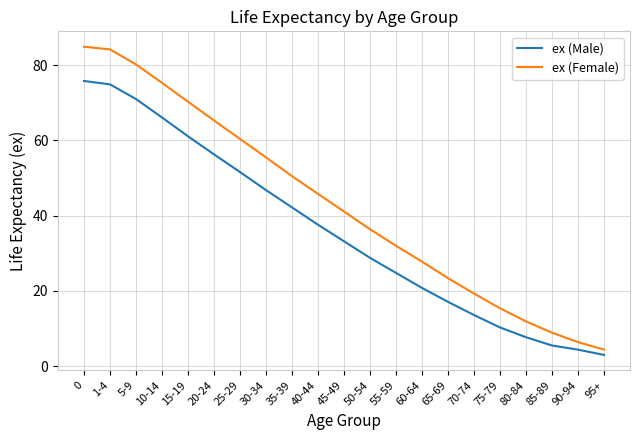

True or false: ex (Male) and ex (Female) intersect in this chart.

False